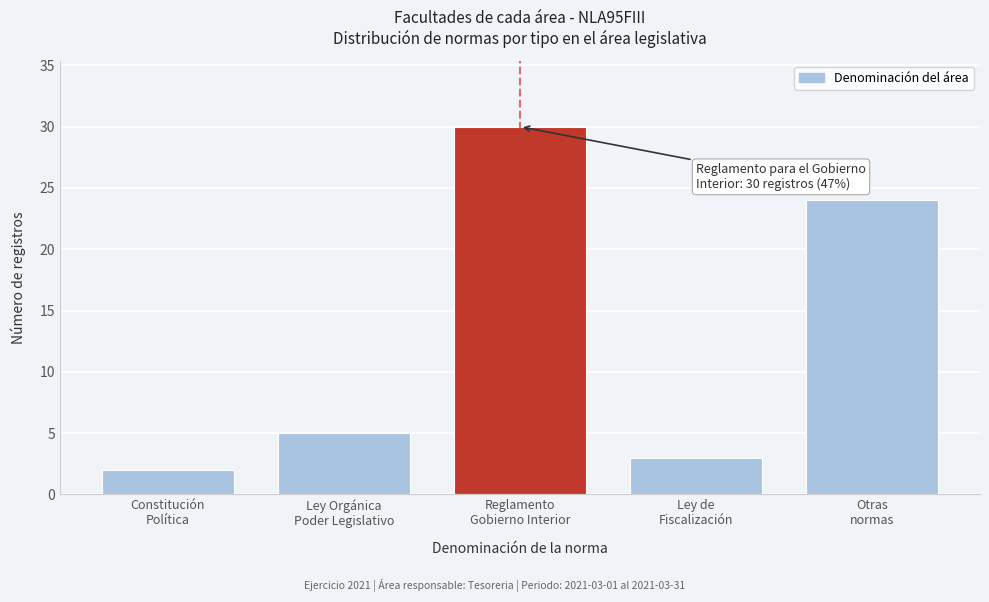

Reading left to right, extract all data points from this chart.

2	5	30	3	24